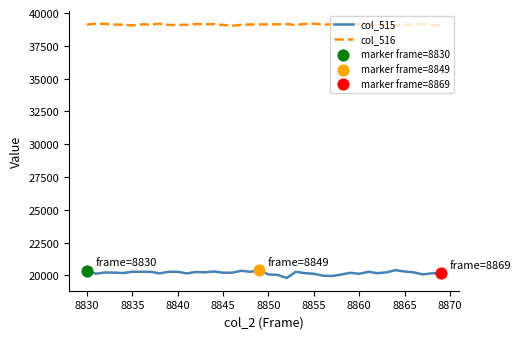

Which series has the largest total across all categories?

col_516